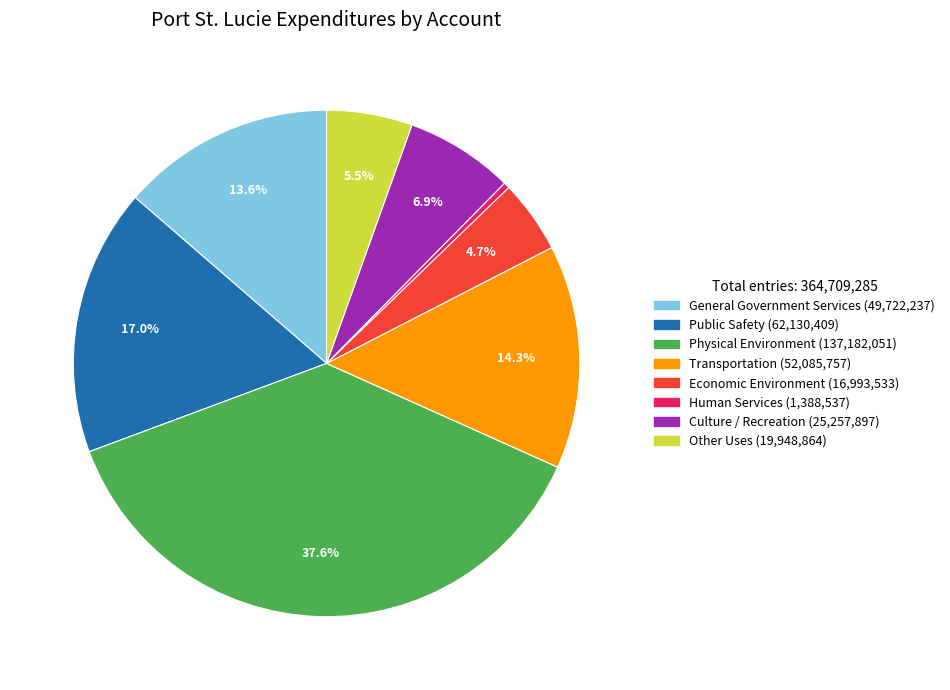

True or false: Human Services accounts for 0% of the total.

True